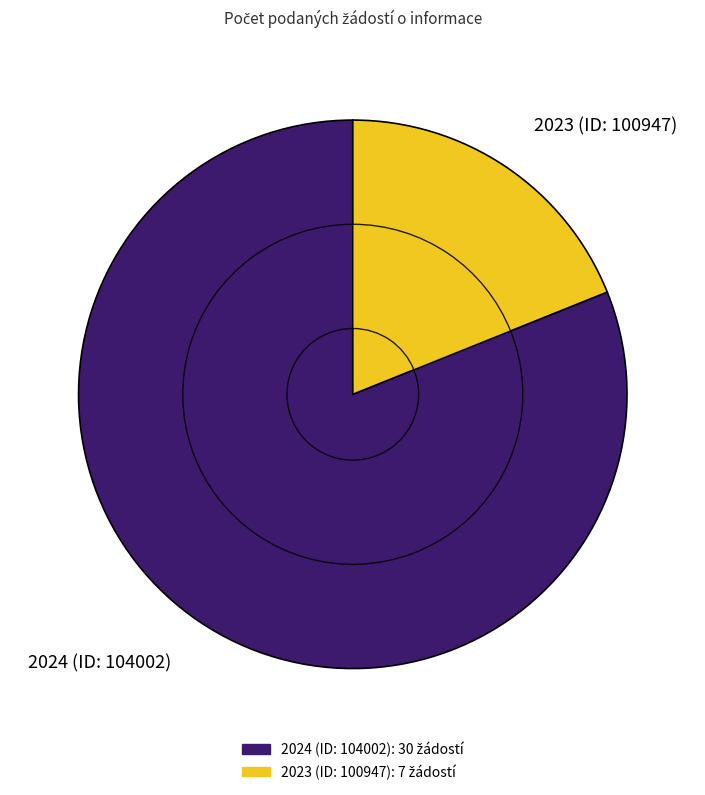

The 2024 (ID: 104002) slice represents 74% of the pie. True or false?

False